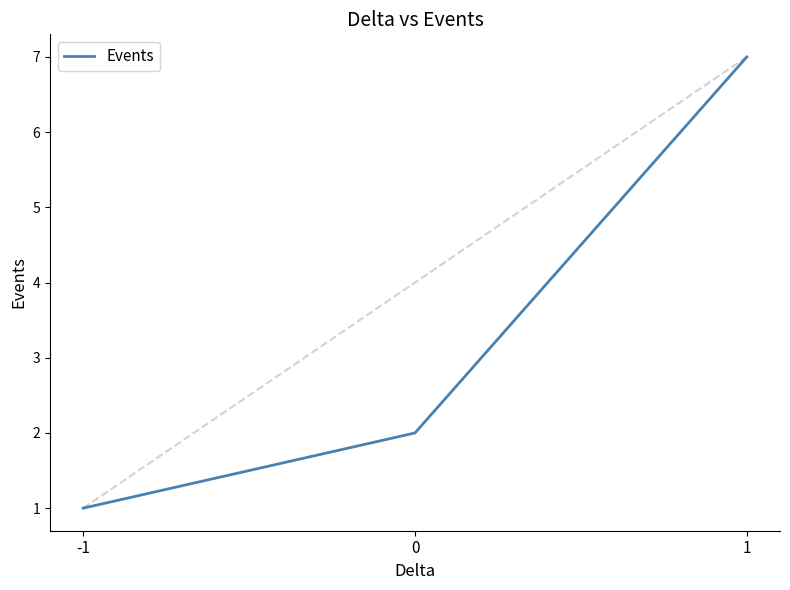

Reading right to left, extract all data points from this chart.

7	2	1